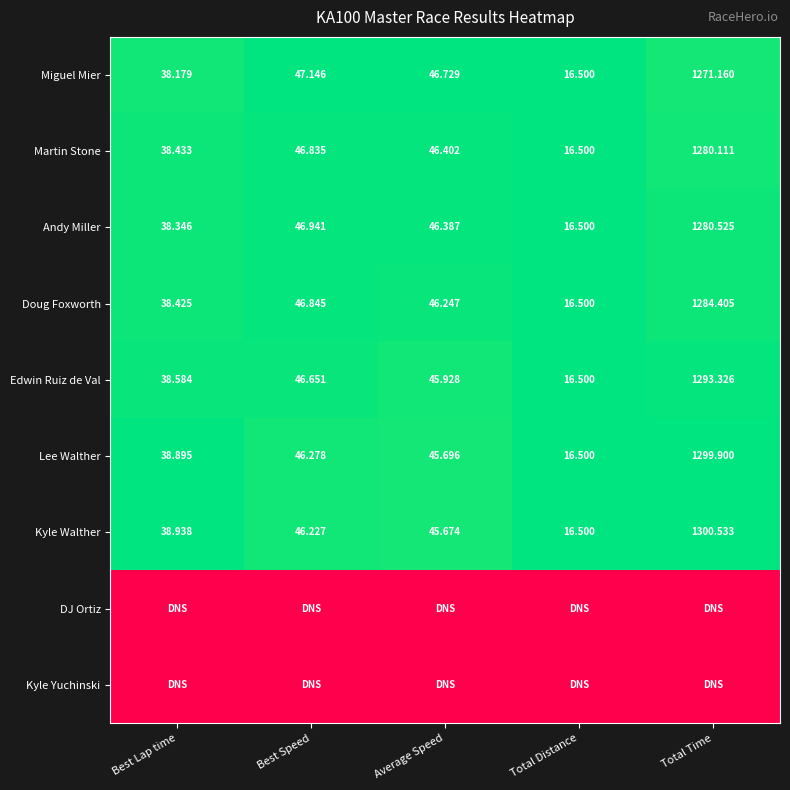

At which label does Miguel Mier reach its peak?

Total Time